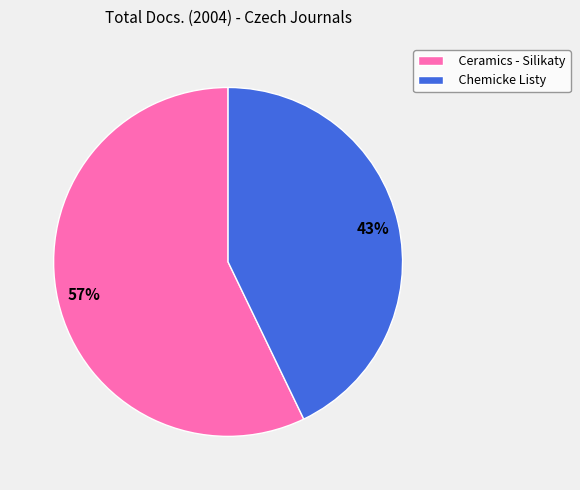

To the nearest percent, what is the average slice percentage?

50%